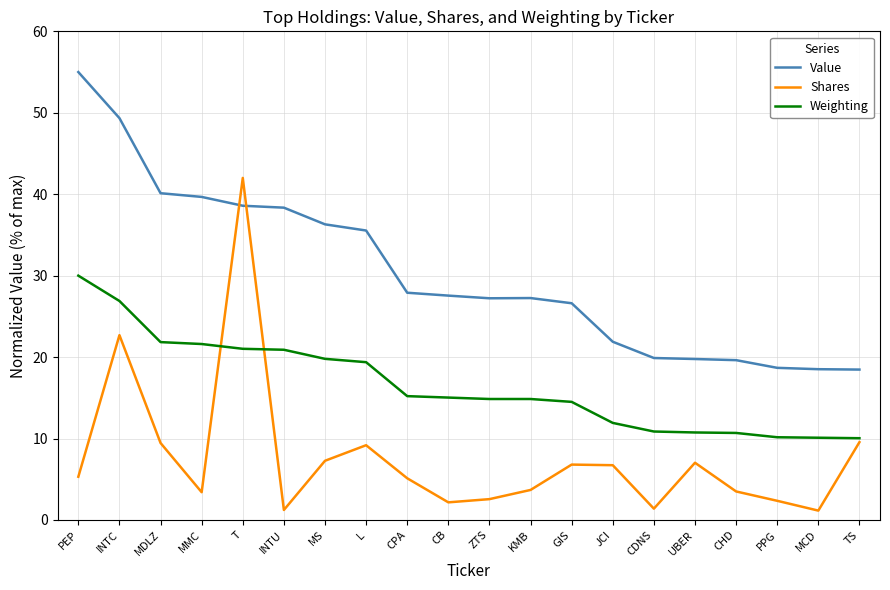

How many interior local valleys does the Shares series have?

5